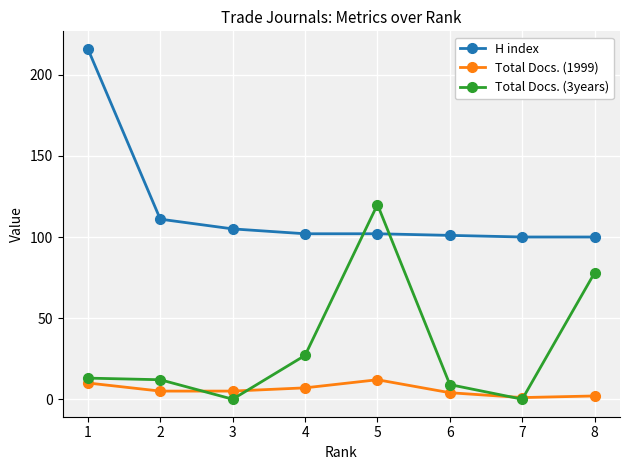

True or false: H index has more than 2 interior local peaks.

False